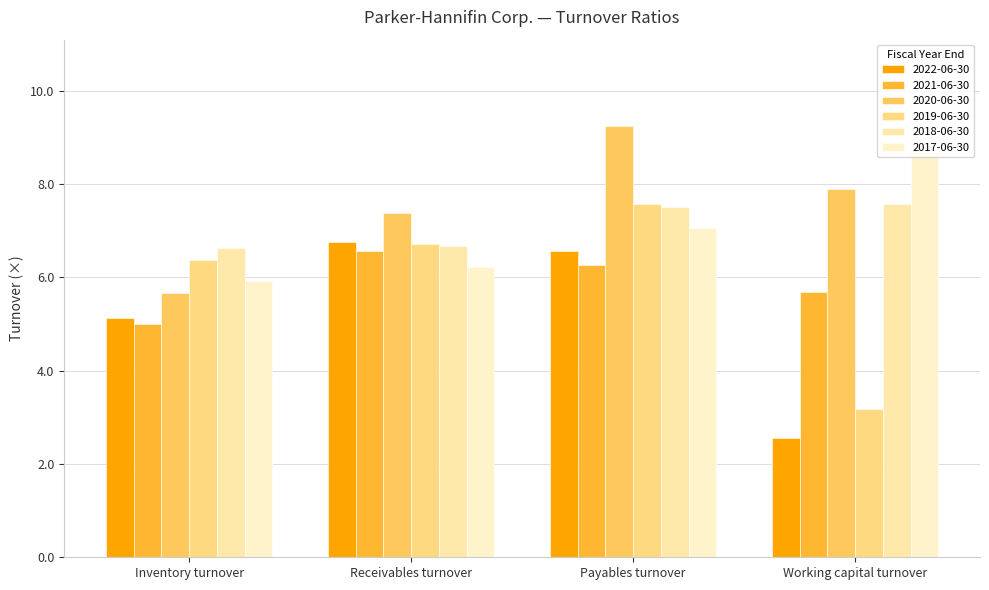

What is the approximate value of 2019-06-30 at Payables turnover?

7.6